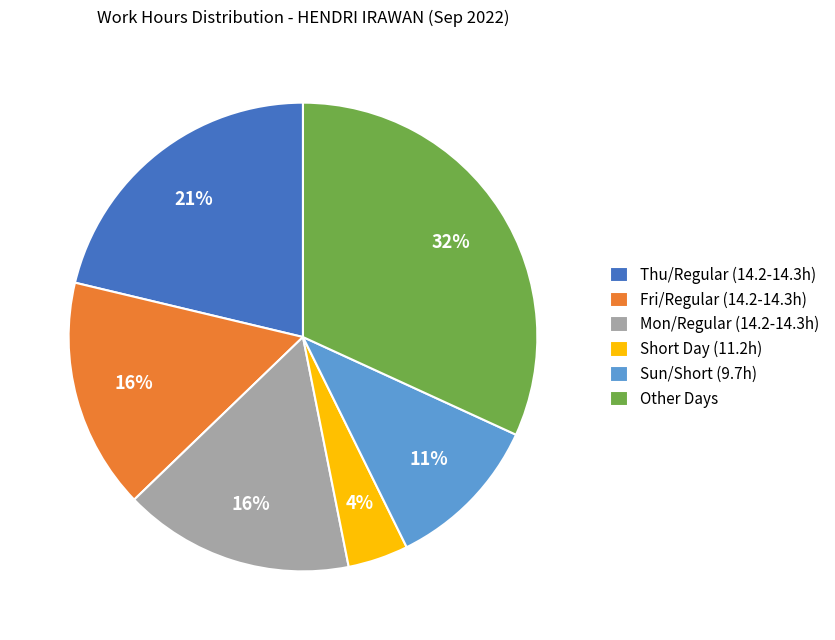

To the nearest percent, what is the average slice percentage?

17%